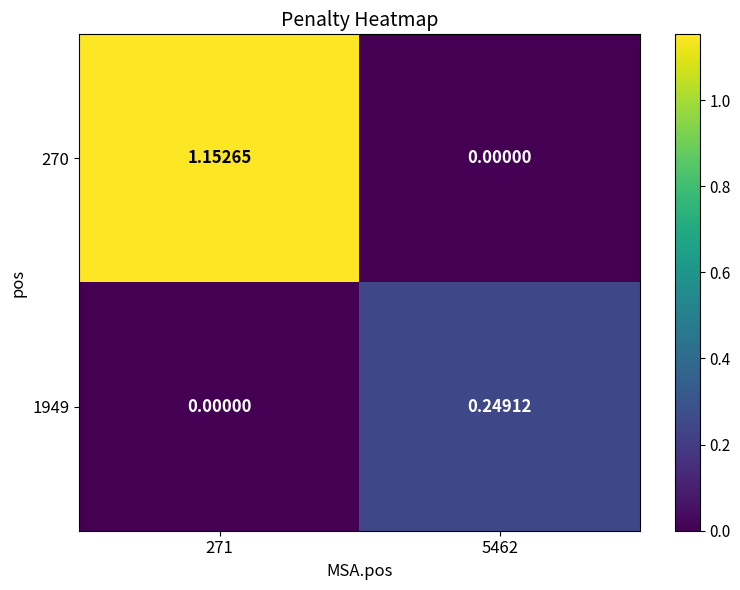

Is the value of 1949 at 271 greater than the value of 270 at 271?

No